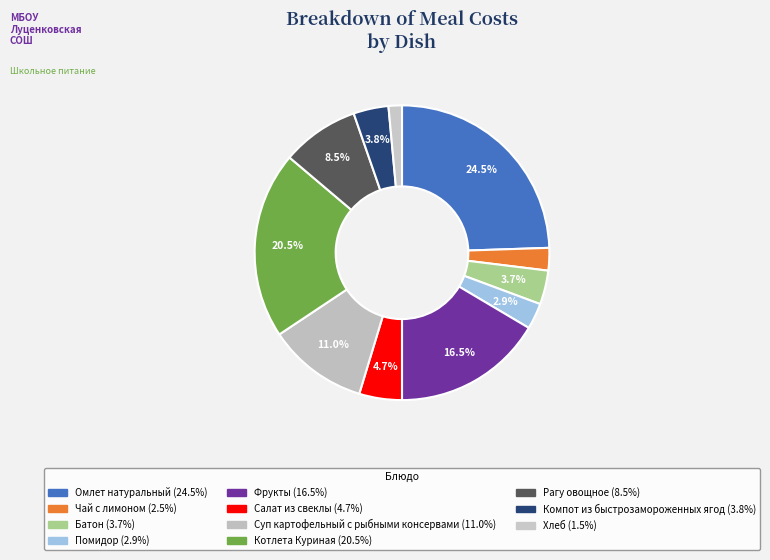

Is the sum of Омлет натуральный and Суп картофельный с рыбными консервами greater than half?

No